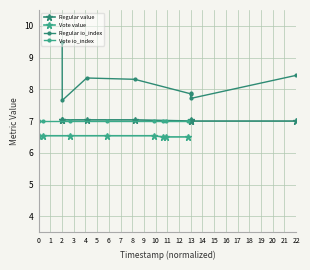

True or false: Regular io_index and Regular value cross at least once.

False